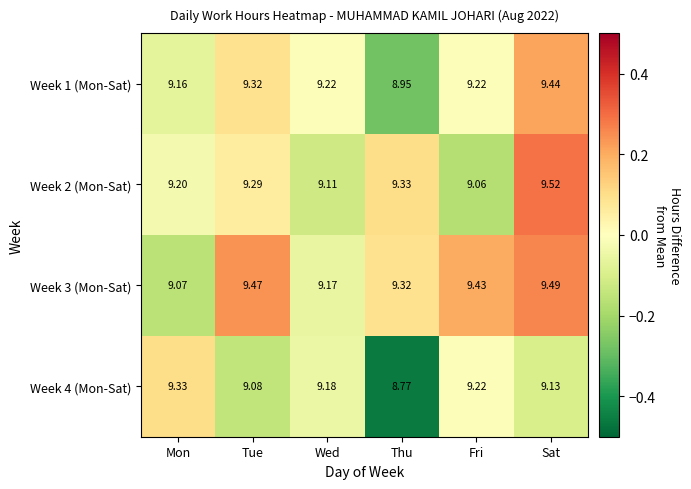

At which category is the sum across all series the highest?

Sat